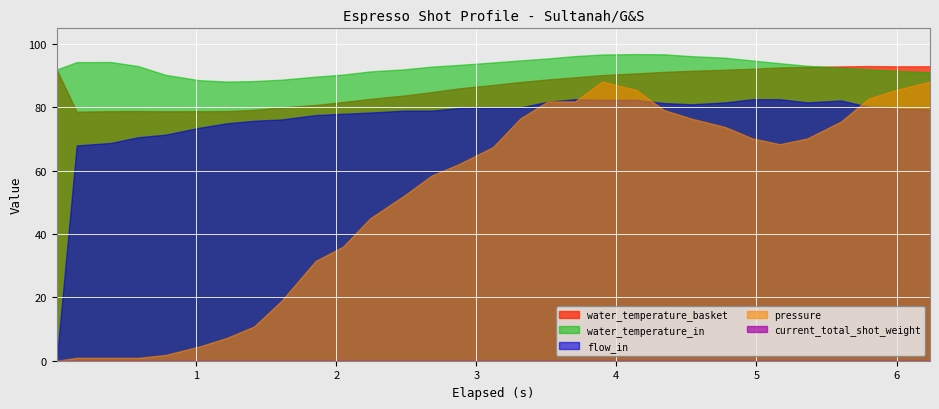

Which series has the largest total across all categories?

water_temperature_in